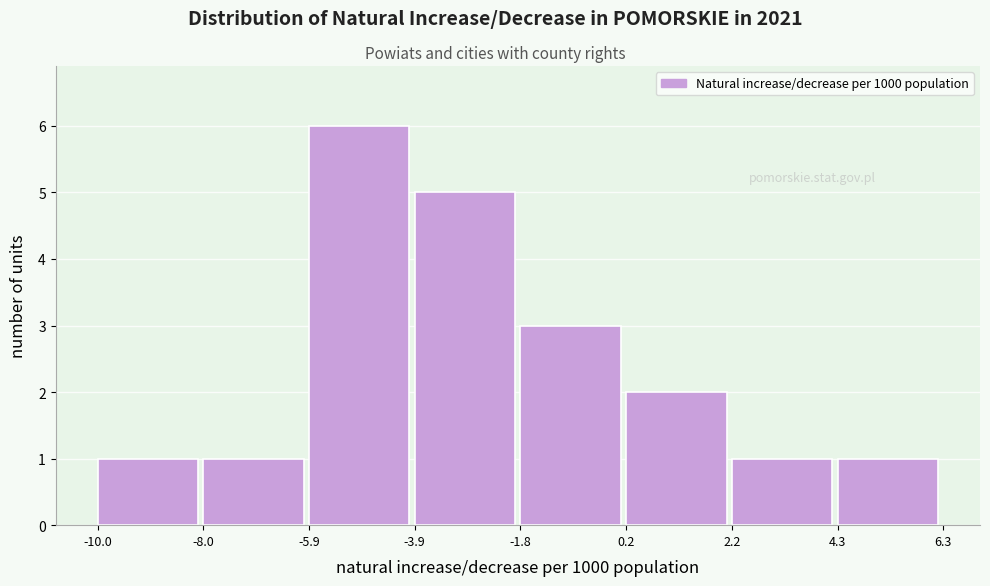

Which range on the x-axis has the tallest bar?

-5.9 to -3.9